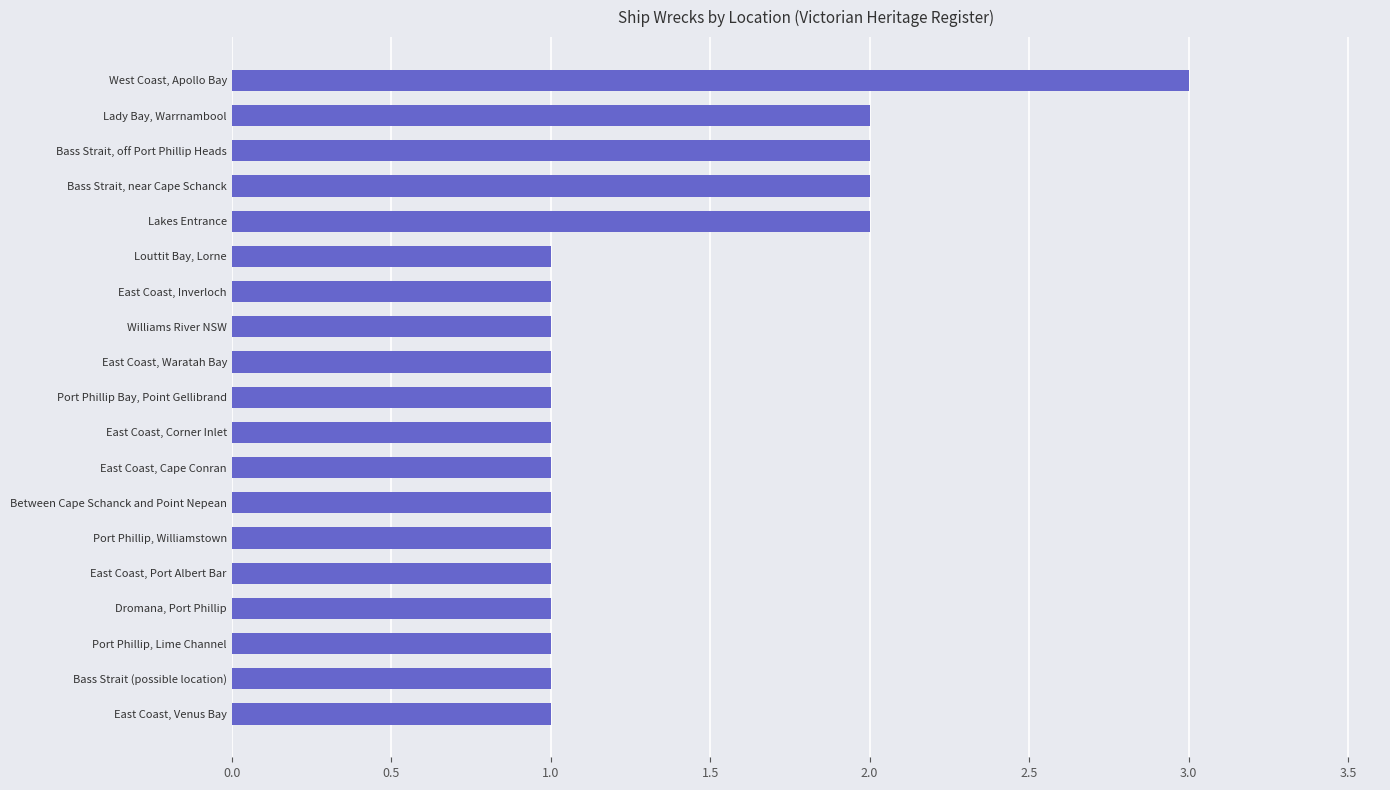

Reading bottom to top, what are all the values shown in this chart?

1	1	1	1	1	1	1	1	1	1	1	1	1	1	2	2	2	2	3